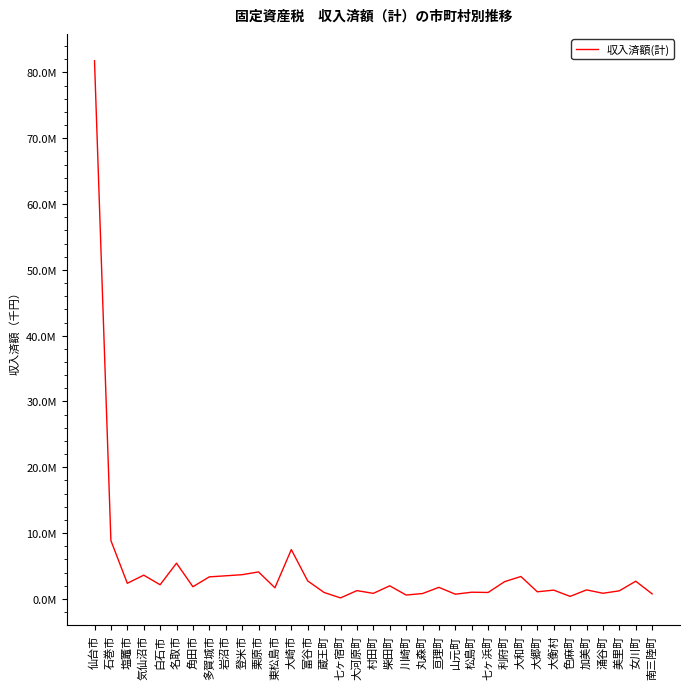

Is this an area chart (filled region under the line)?

No